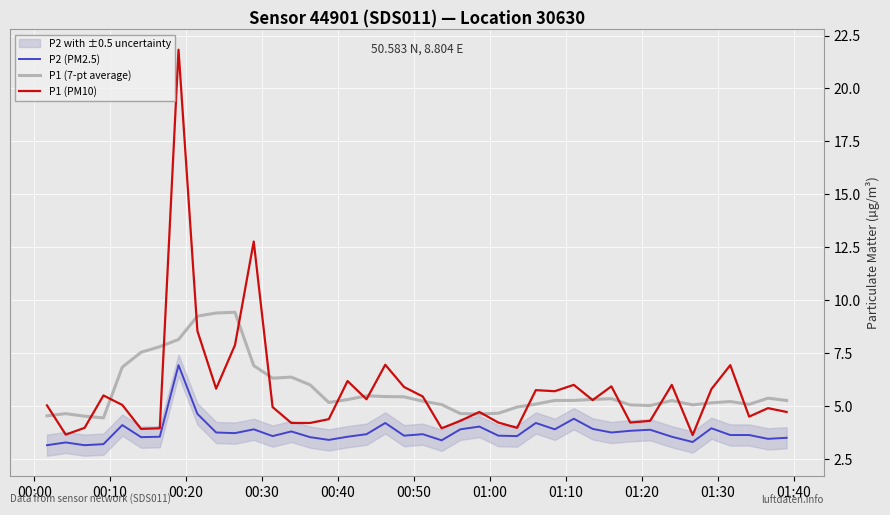

True or false: P1 (7-pt average) and P2 (PM2.5) intersect in this chart.

False